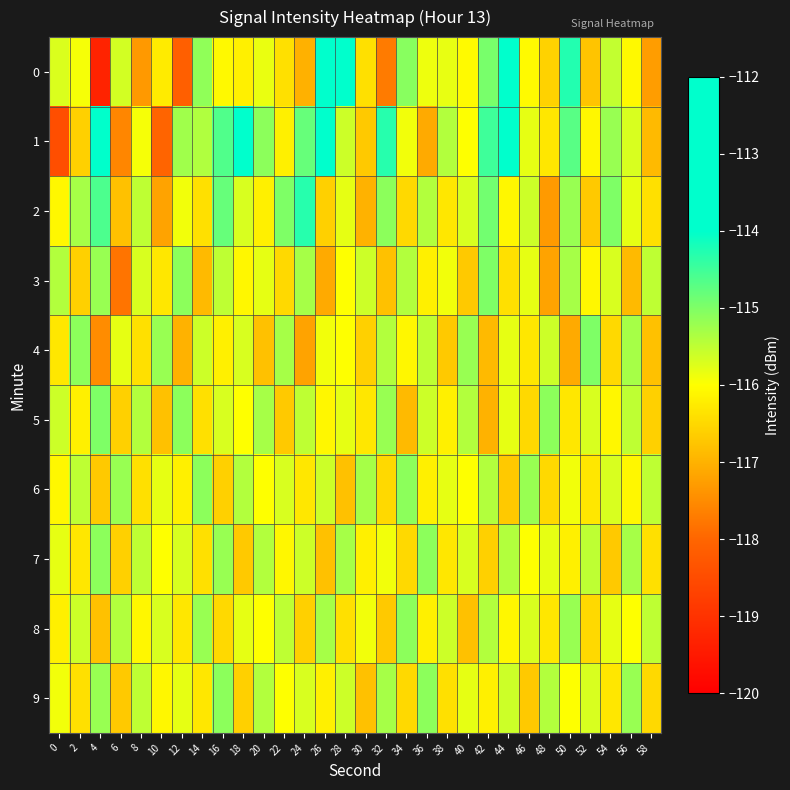

How many data points does each series have?

30